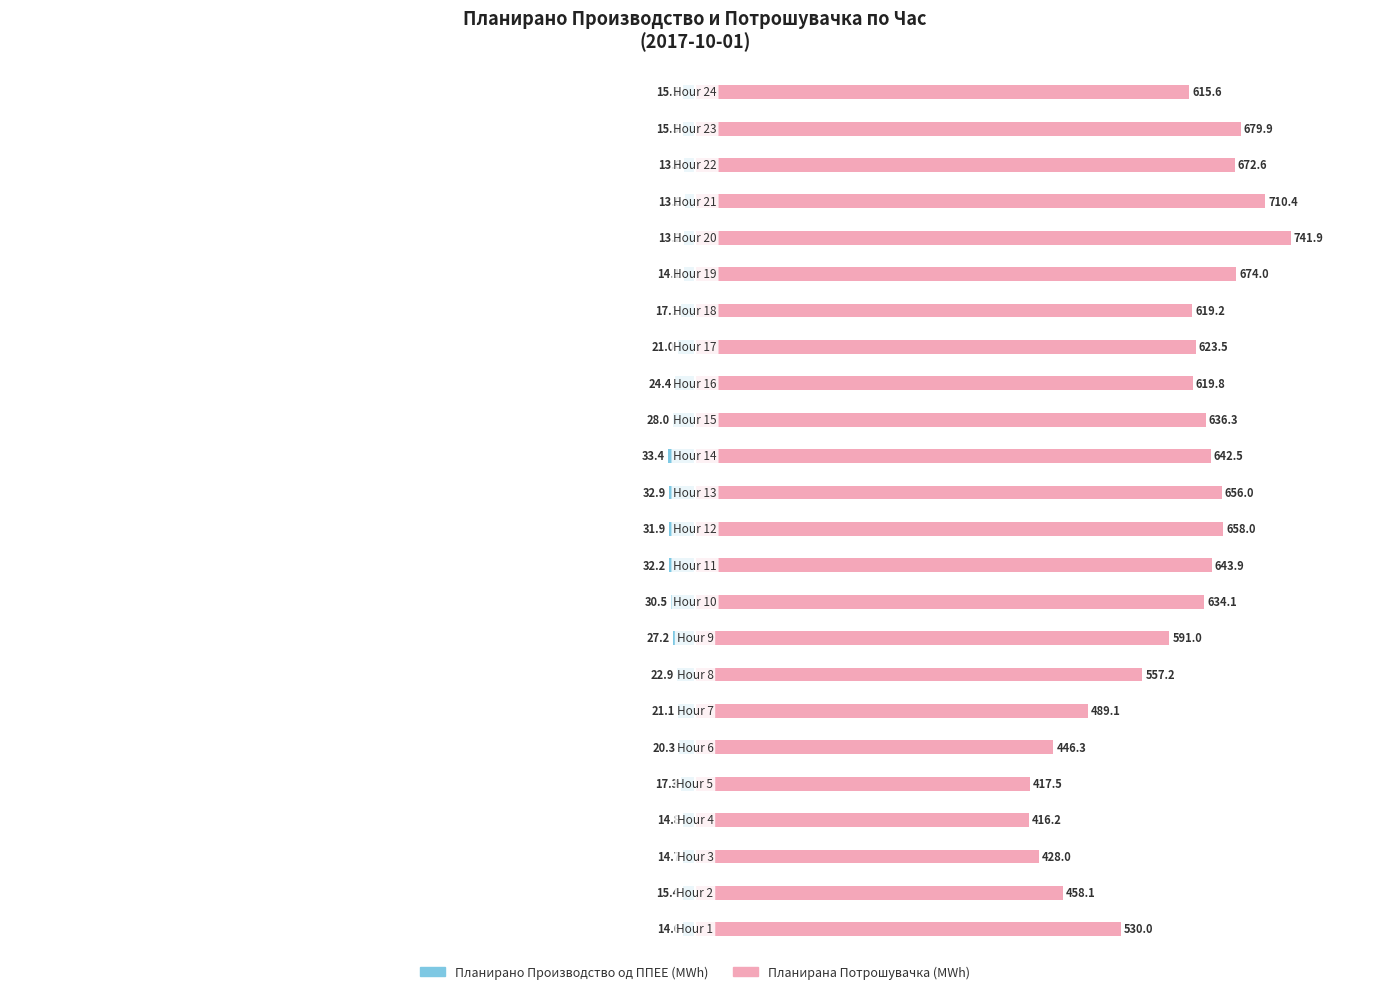

Is it true that Планирана Потрошувачка equals 42.6 at 23?

False